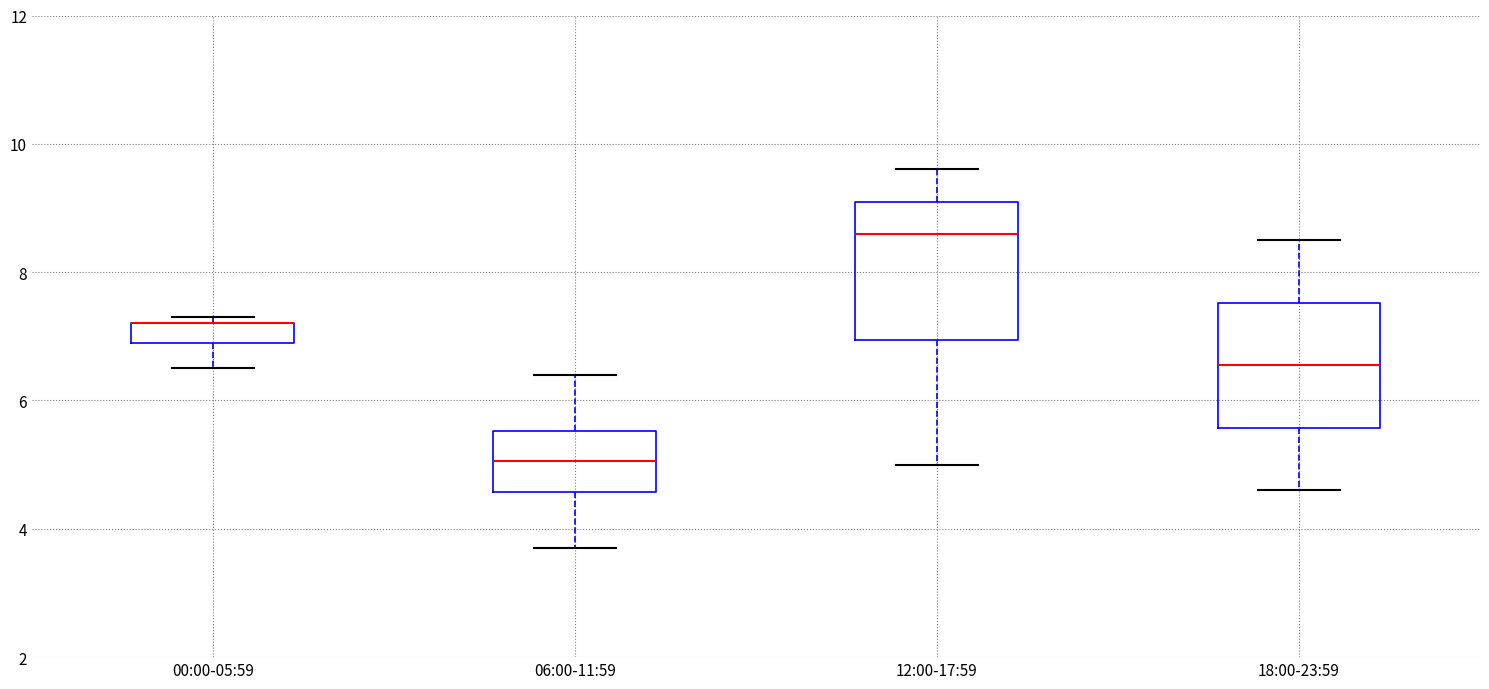

Where is the upper edge of the box for 18:00-23:59 on the y-axis? The values are not printed on the chart, so give them approximately, as read against the axis.

7.6